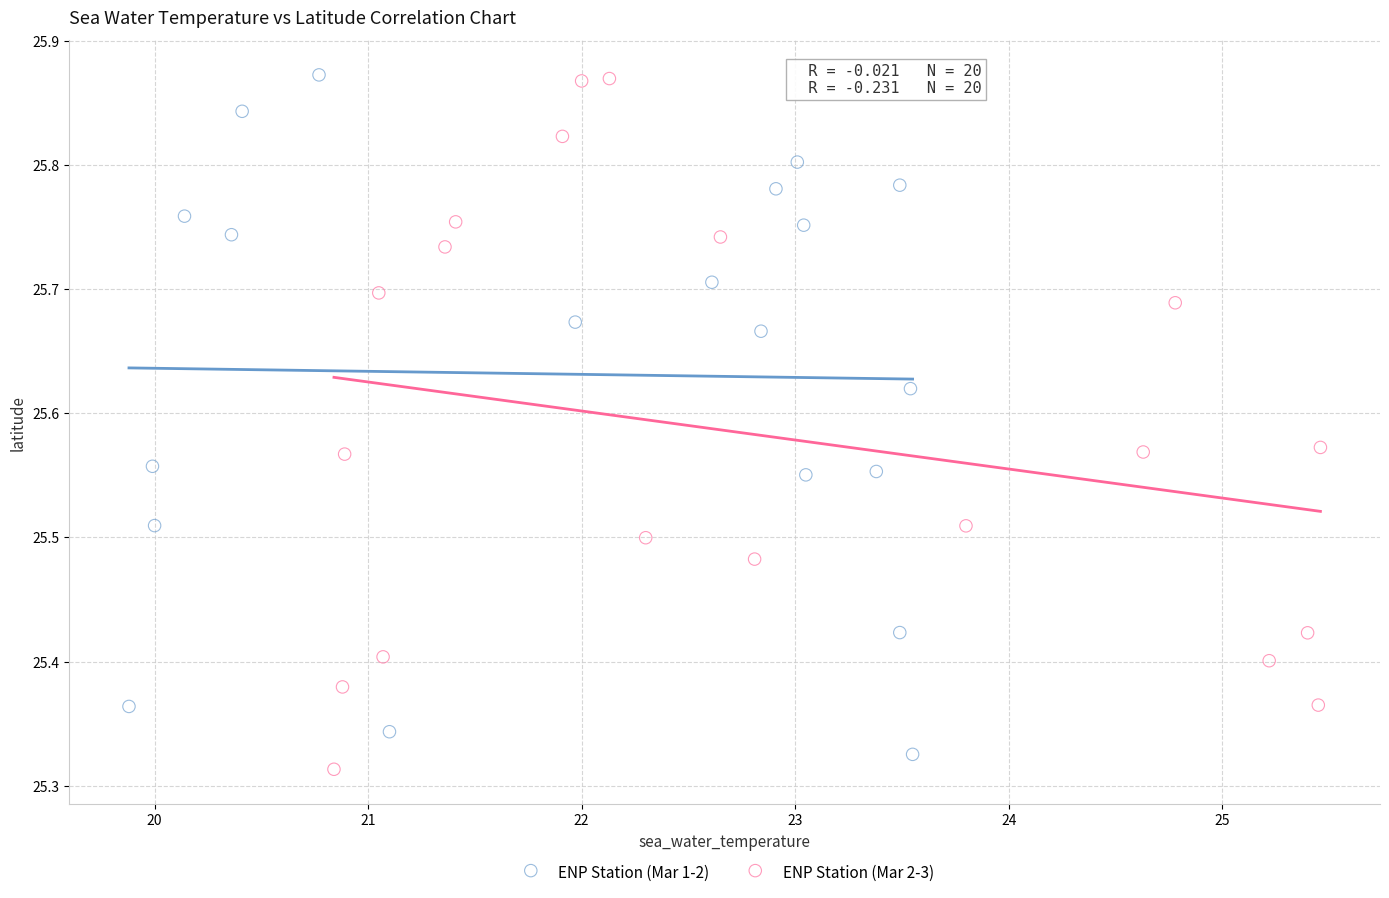

What are all the series names shown in the legend?

ENP Station (Mar 1-2), ENP Station (Mar 2-3)